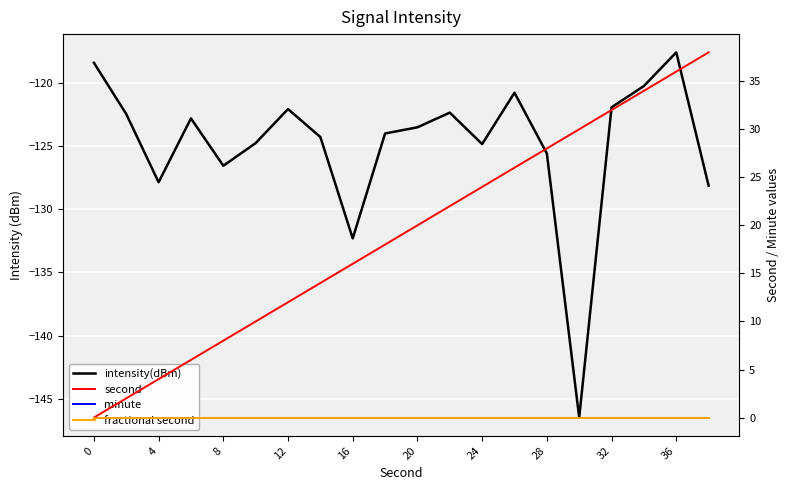

How many lines are shown in the chart?

4